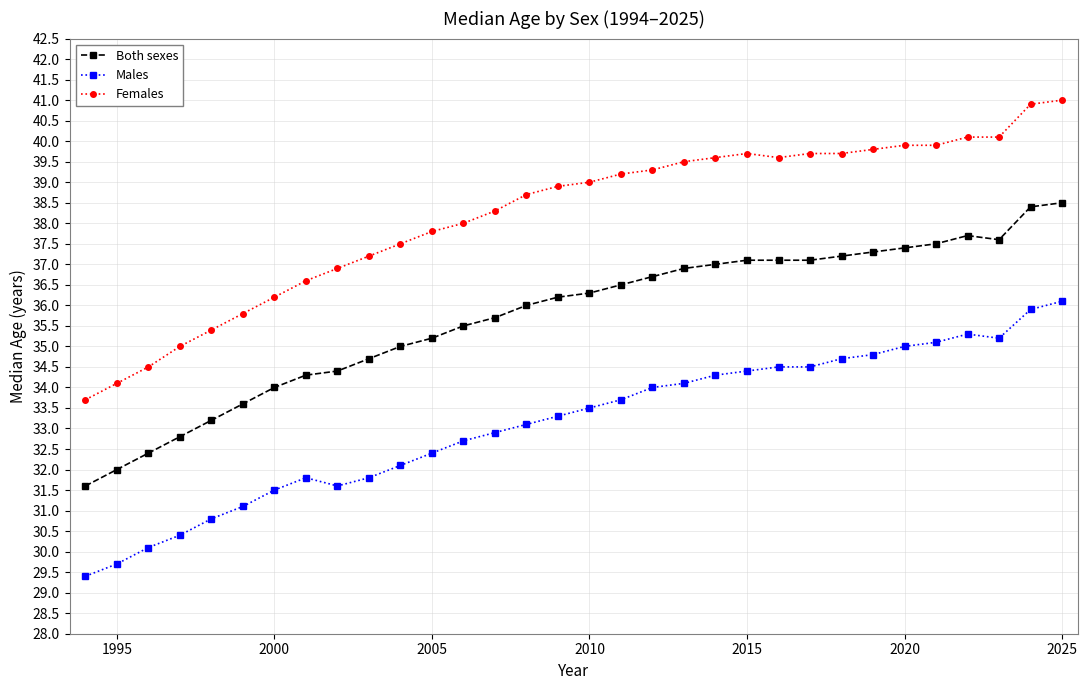

What is the value of the Males point at the 3rd from the left?

30.1